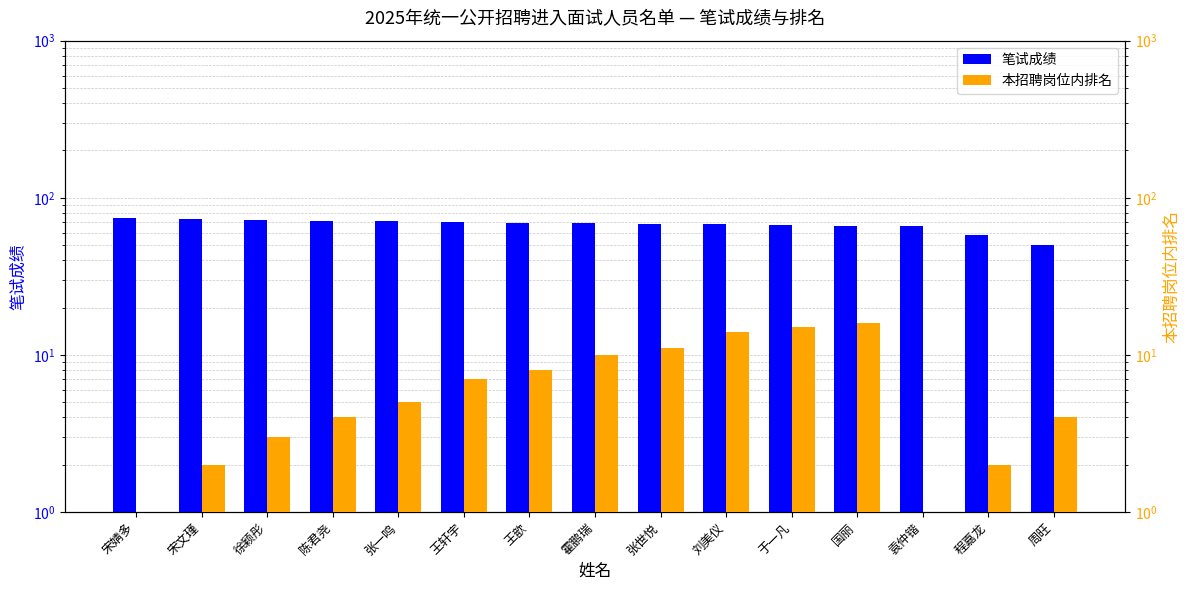

Where does the 笔试成绩 series first go above 68?

宋婧多